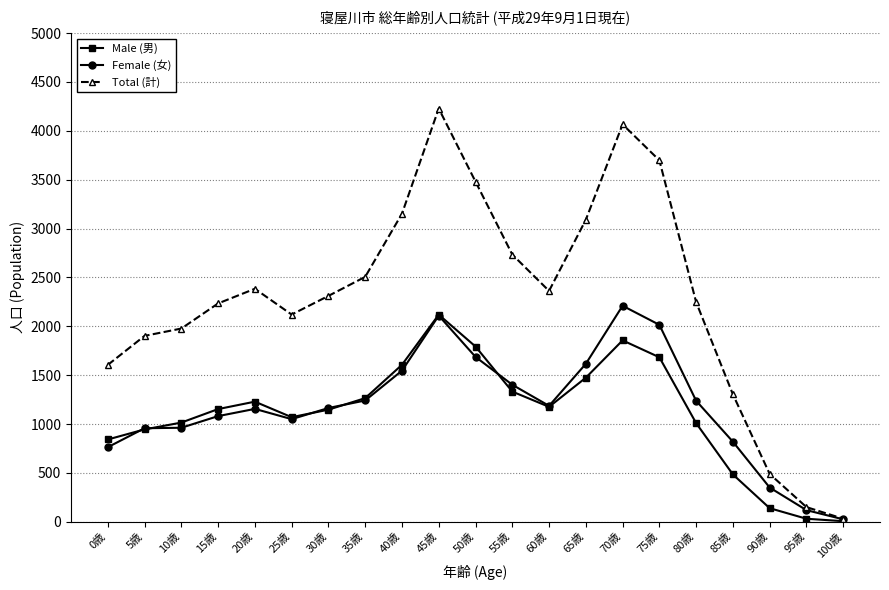

The value of Total (計) at 10歳 is 2871. True or false?

False